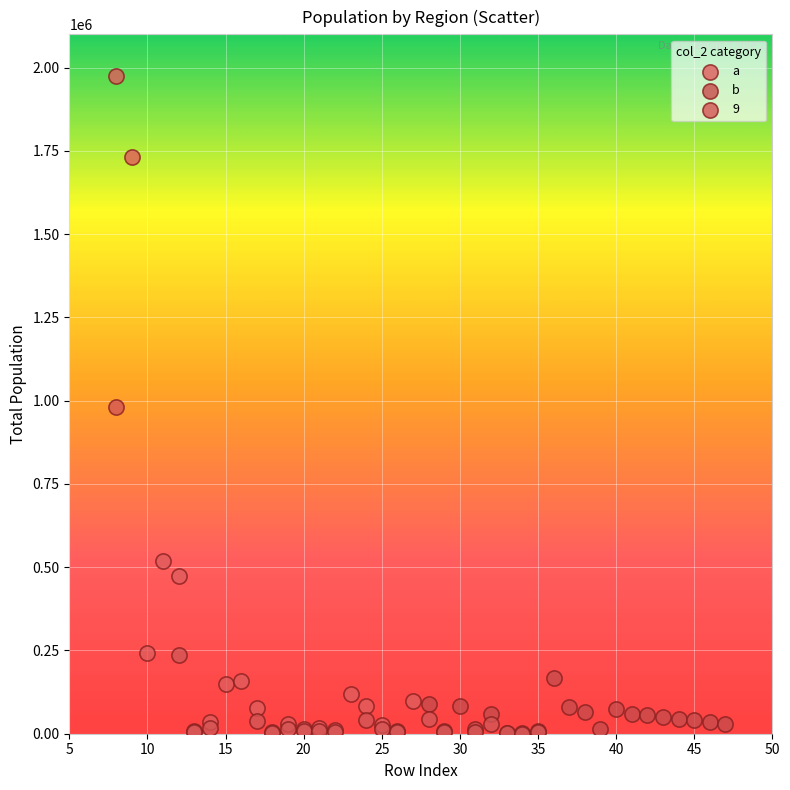

What are all the series names shown in the legend?

a, b, 9